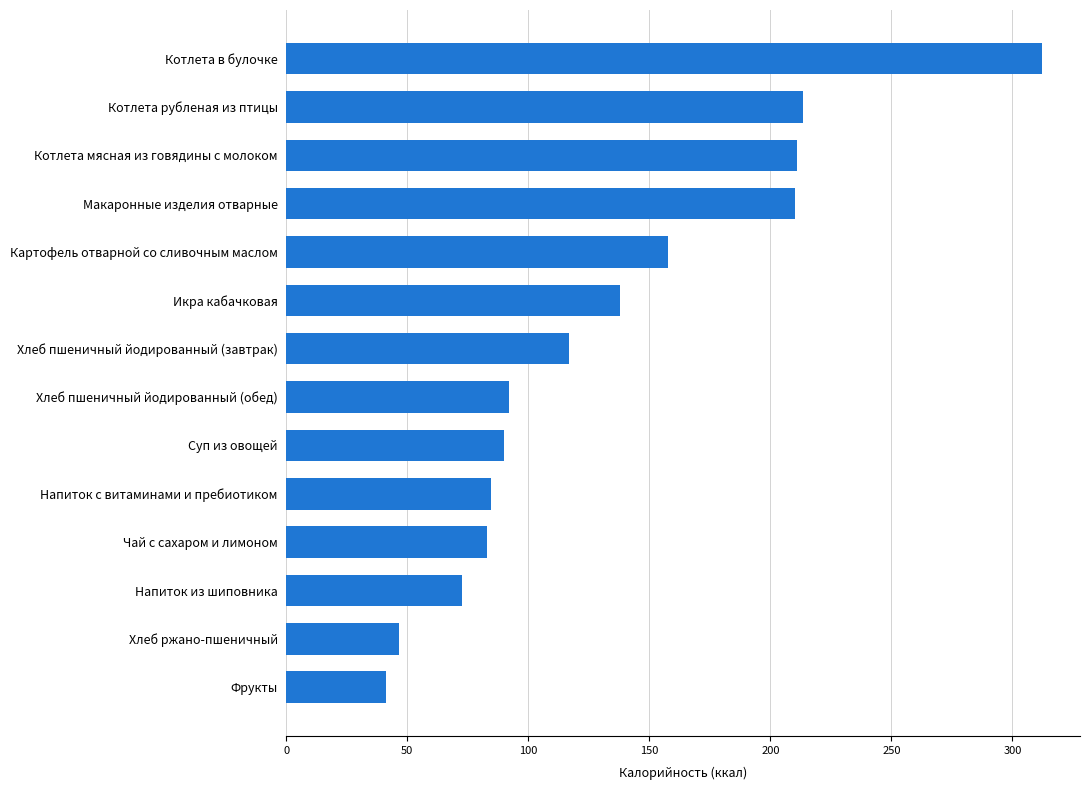

The value at Икра кабачковая is 137.9. True or false?

True